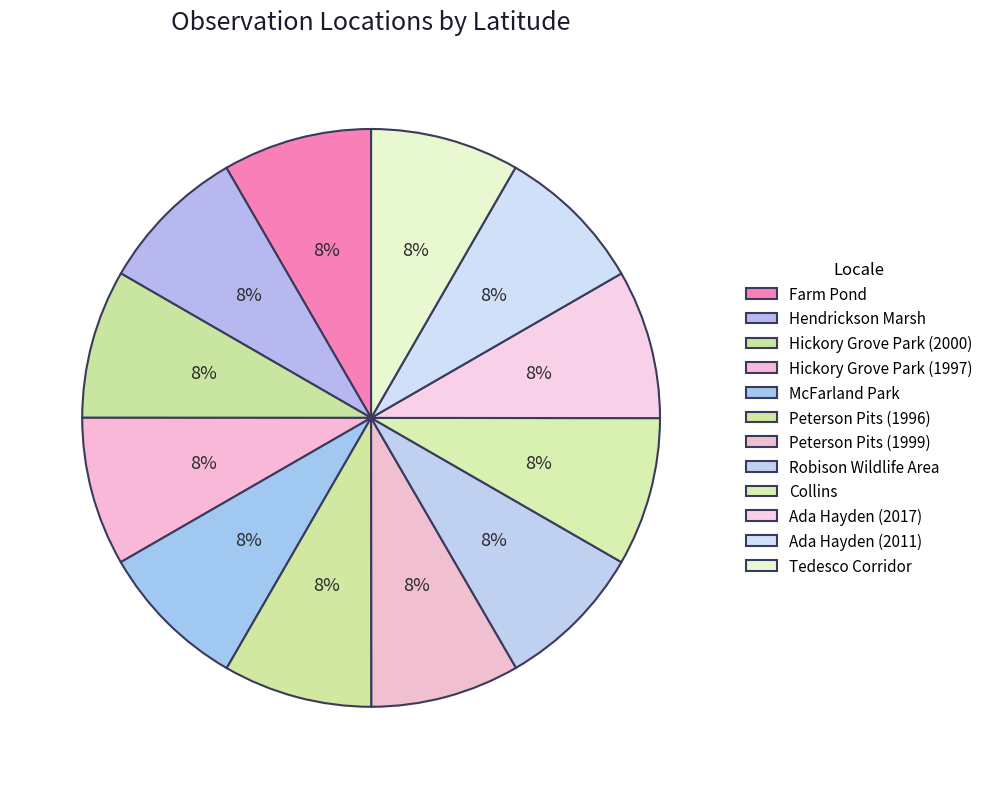

How many slices are in this pie chart?

12